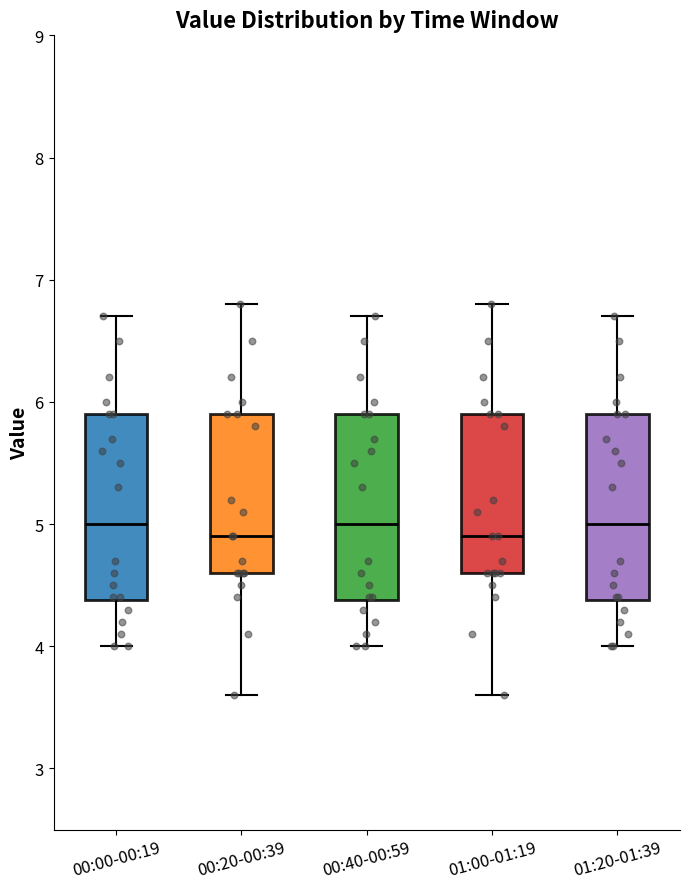

Where does the median line of the box for 00:40-00:59 sit on the y-axis? The values are not printed on the chart, so give them approximately, as read against the axis.

5.0